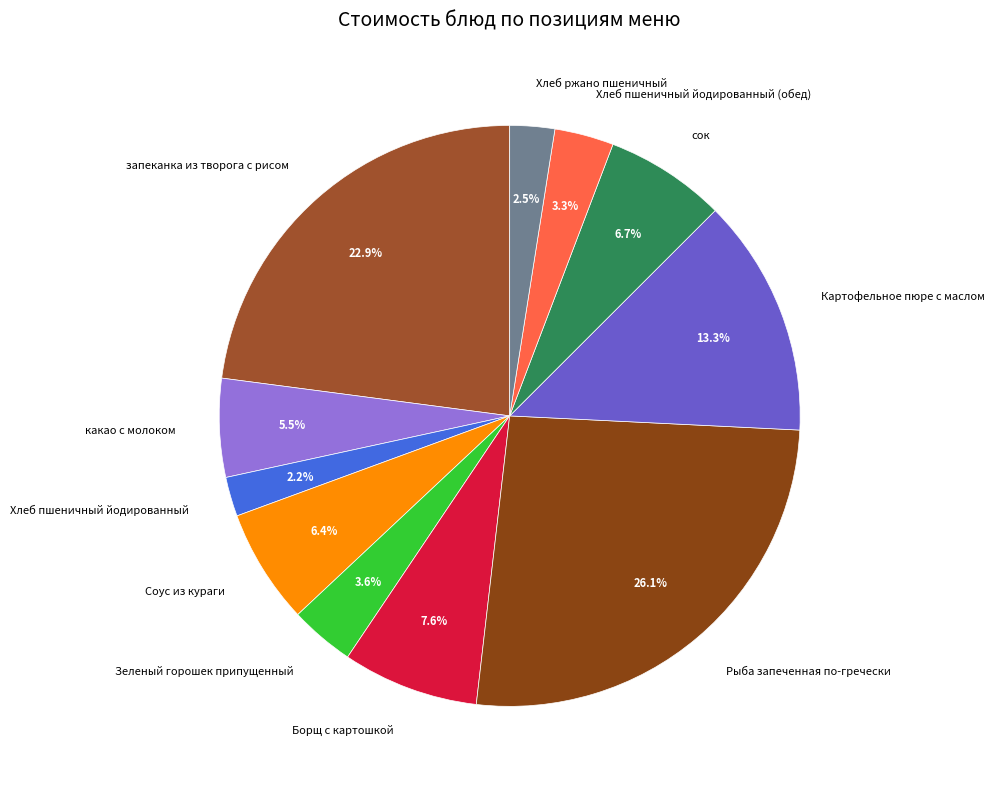

Combined, do Картофельное пюре с маслом and Хлеб пшеничный йодированный account for over 50%?

No